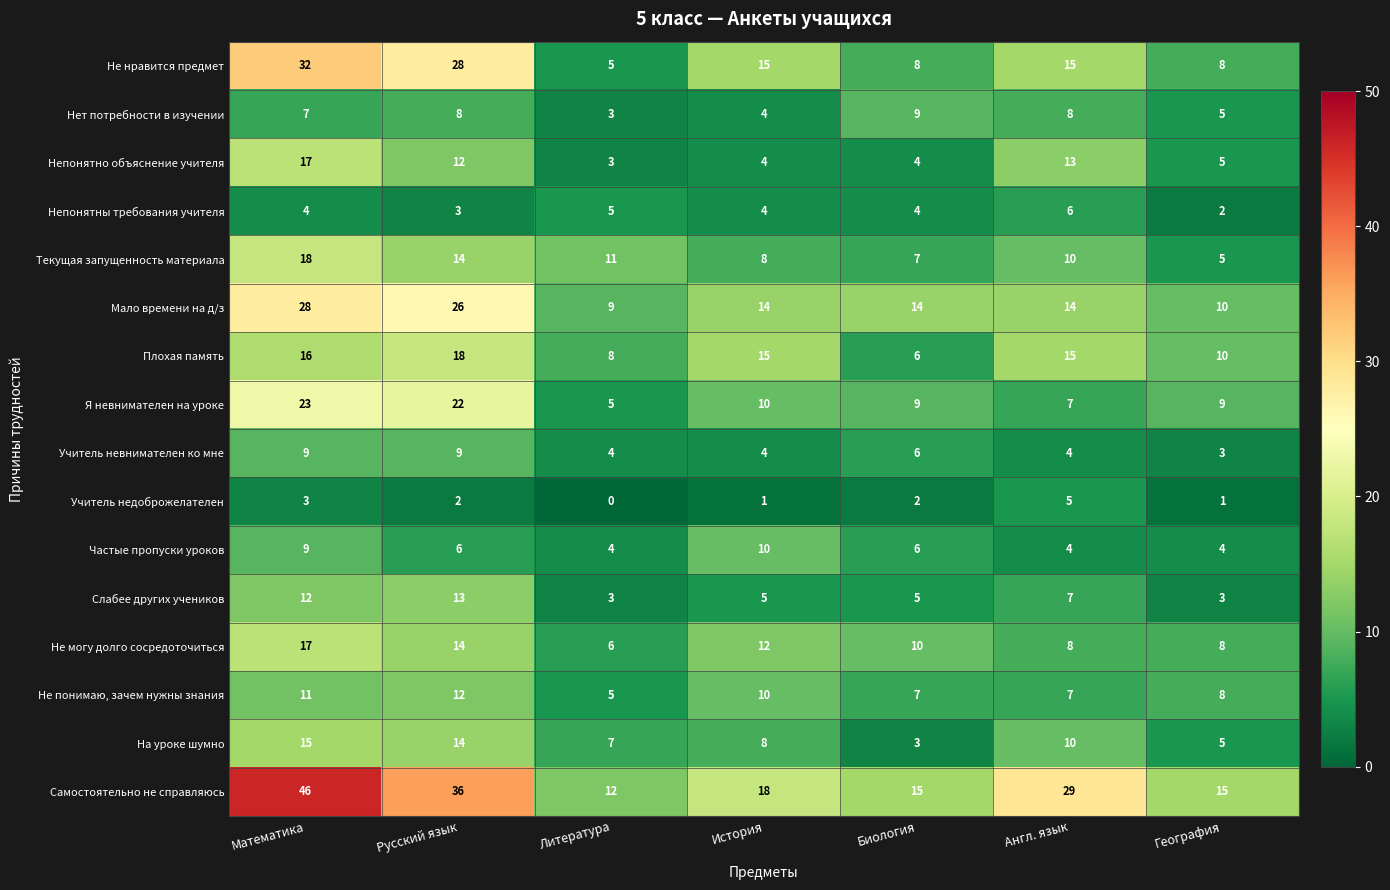

How many distinct data groups are displayed?

16